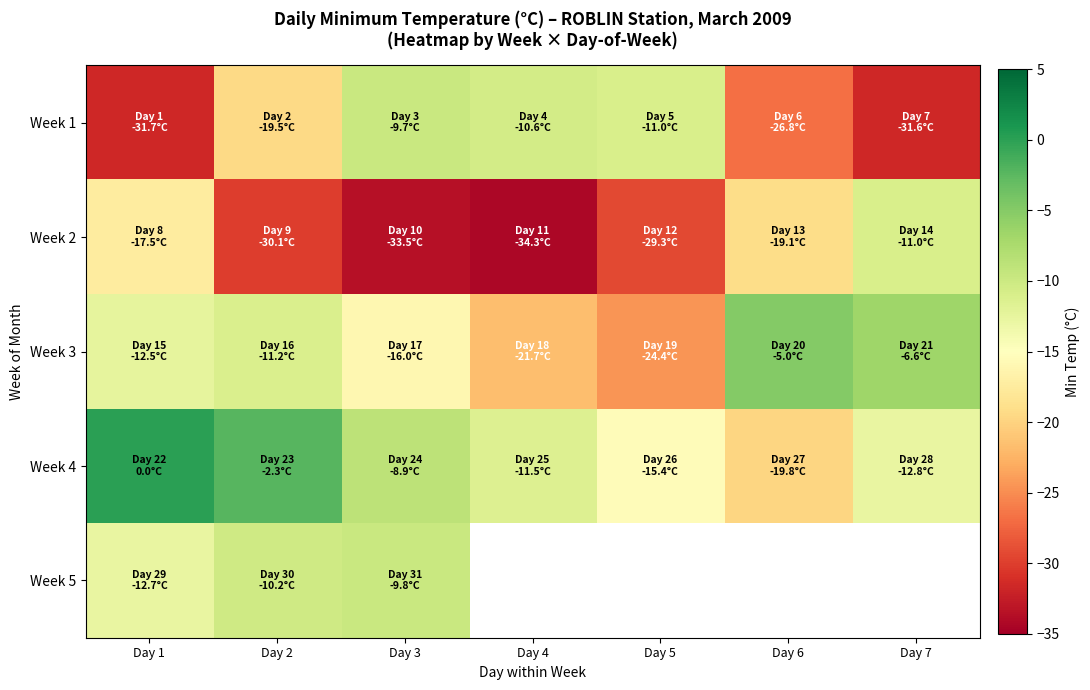

At which category does the chart reach its minimum across all series?

Day 4